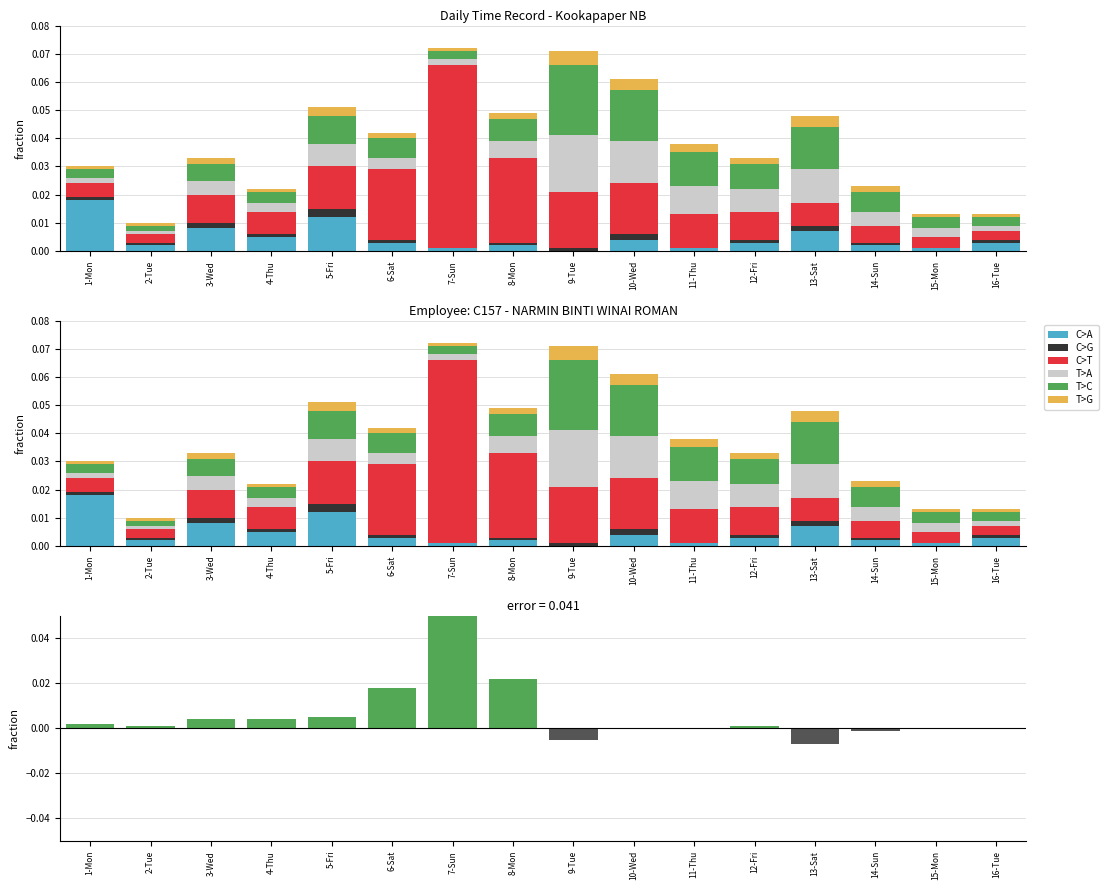

What is the label of the 13th bar from the right?

4-Thu